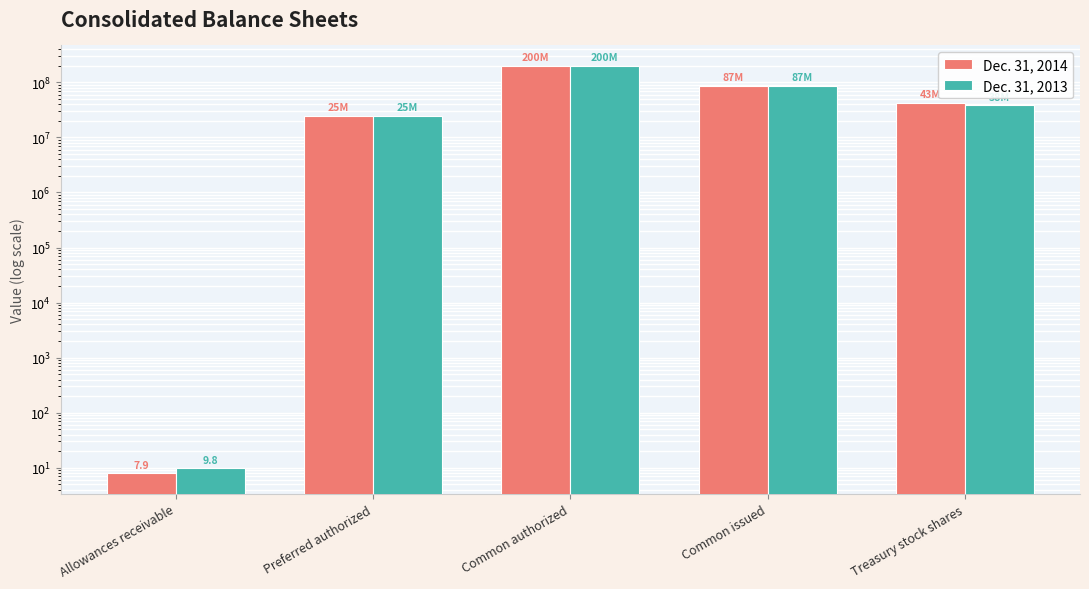

What is the difference between the maximum and second lowest values in the Dec. 31, 2013 series?

175000000.0